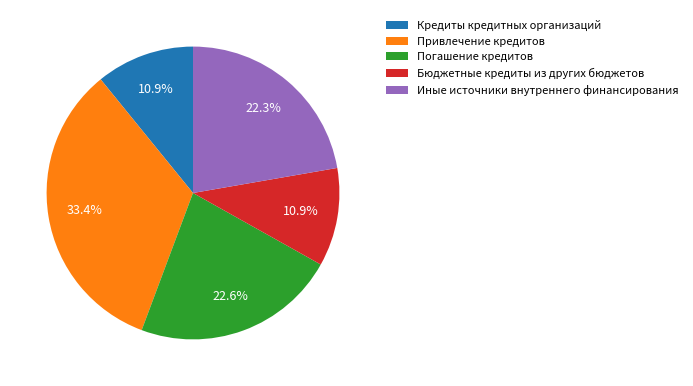

How many segments does this pie chart have?

5